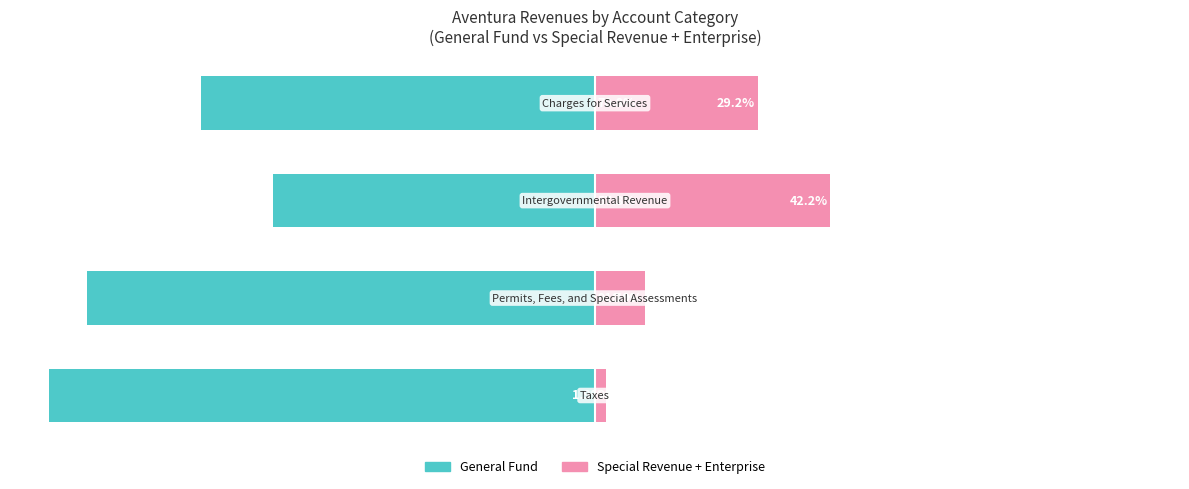

Reading left to right, extract all data points from this chart.

General Fund: 0=-98.1	1=-91.1	2=-57.8	3=-70.8
Special Revenue + Enterprise: 0=1.9	1=8.9	2=42.2	3=29.2